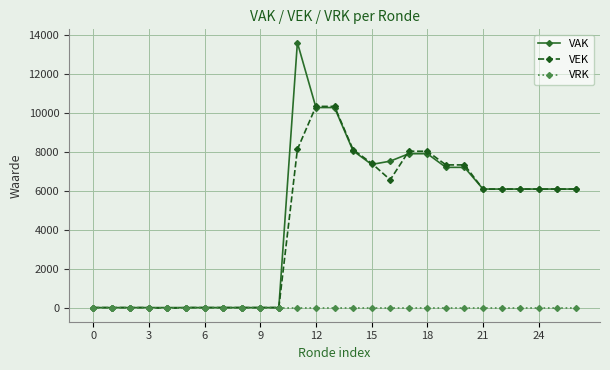

Rank the series by their maximum value, from highest to lowest.

VAK, VEK, VRK